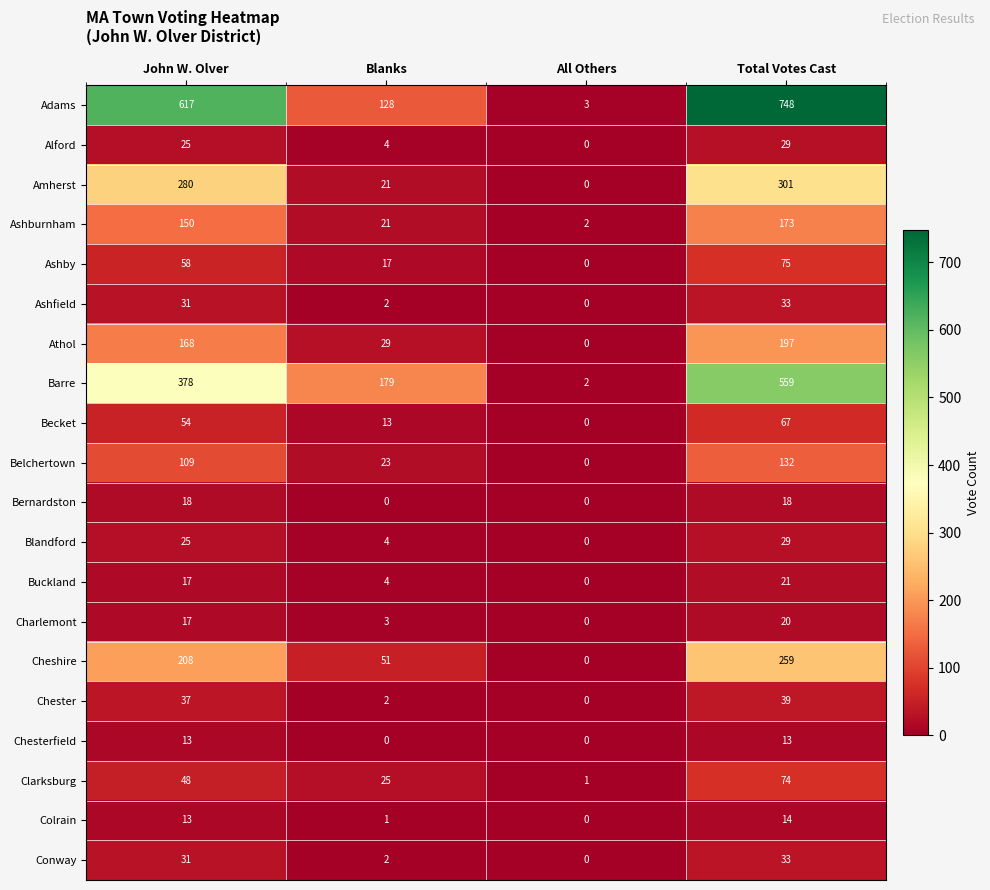

Which category has the highest value in the Becket series?

Total Votes Cast